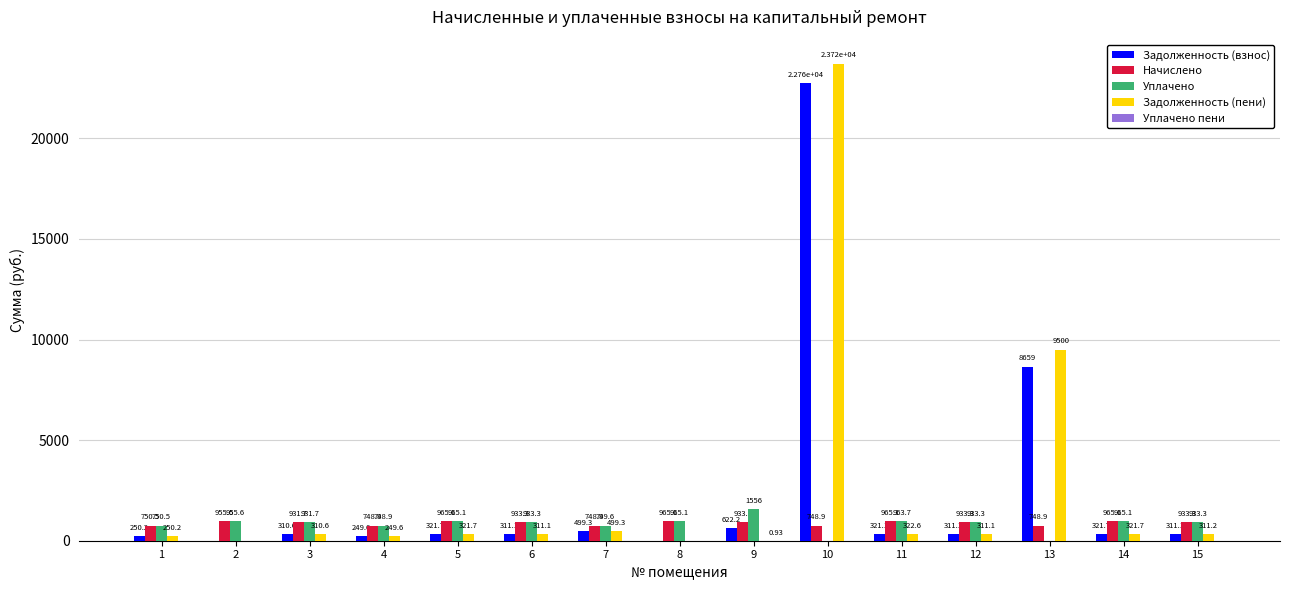

Which series has the largest total across all categories?

Задолженность (пени)